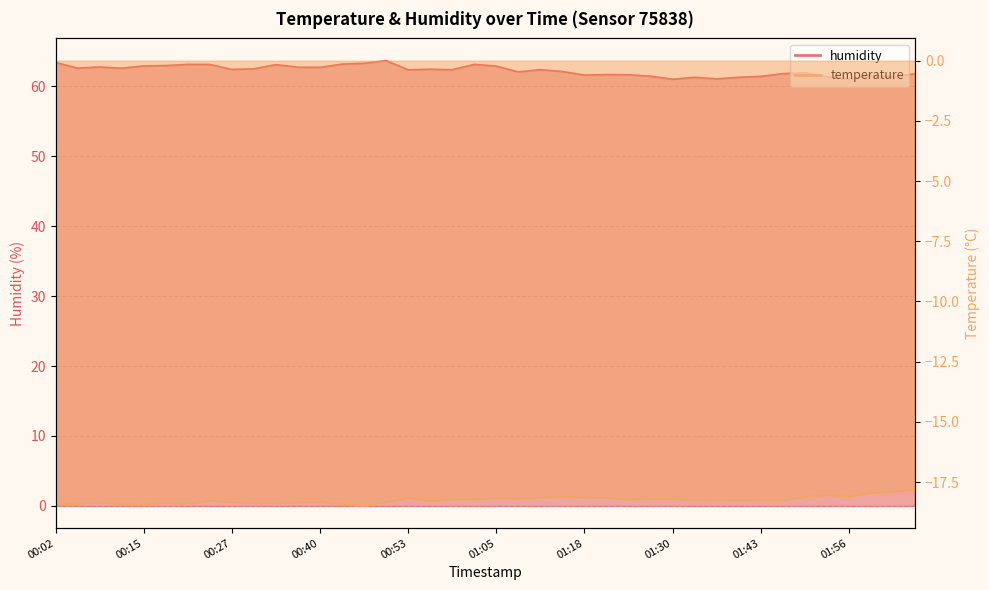

Reading left to right, extract all data points from this chart.

humidity: 63.4	62.6	62.8	62.6	62.9	63.0	63.1	63.1	62.4	62.5	63.1	62.7	62.7	63.2	63.3	63.6	62.3	62.4	62.4	63.1	62.9	62.0	62.4	62.1	61.6	61.7	61.6	61.4	61.0	61.3	61.0	61.3	61.4	61.8	61.9	61.4	61.0	61.5	61.4	61.8
temperature: -18.4	-18.4	-18.4	-18.4	-18.4	-18.4	-18.4	-18.3	-18.3	-18.4	-18.4	-18.4	-18.3	-18.4	-18.5	-18.3	-18.2	-18.3	-18.2	-18.2	-18.2	-18.2	-18.1	-18.1	-18.1	-18.1	-18.2	-18.2	-18.2	-18.2	-18.2	-18.3	-18.2	-18.2	-18.1	-18.0	-18.1	-17.9	-17.9	-17.8